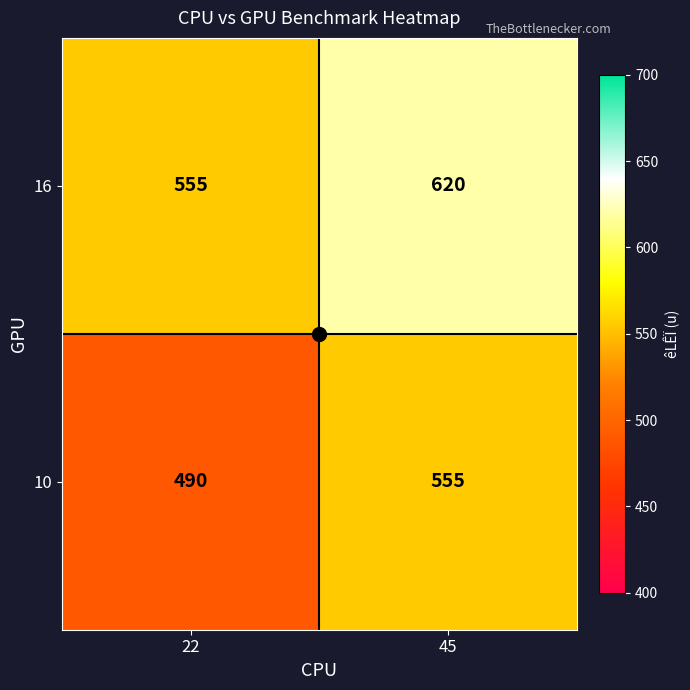

What is the sum of all 10 values?

1045